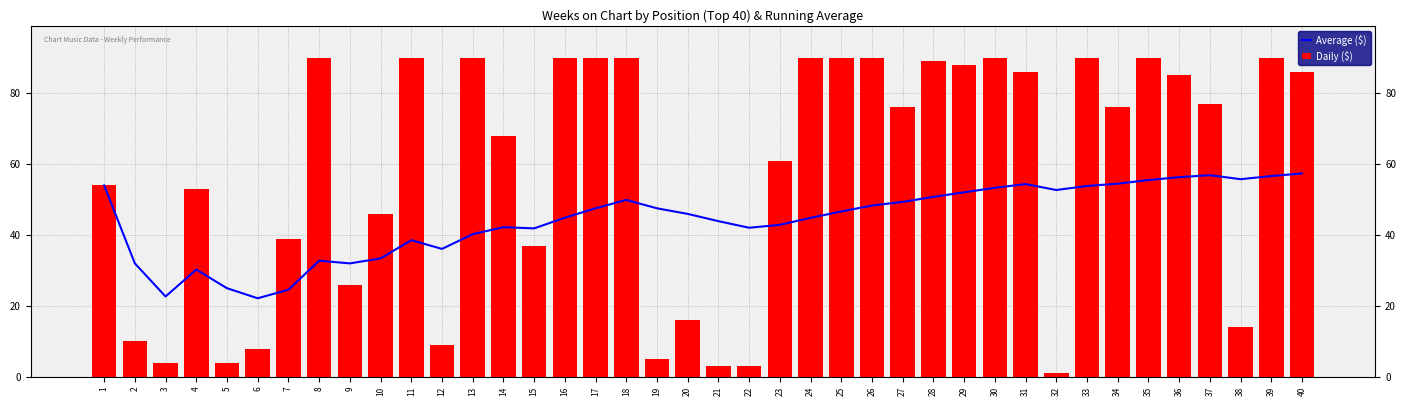

Is it true that Average ($) equals 87.4 at 36?

False